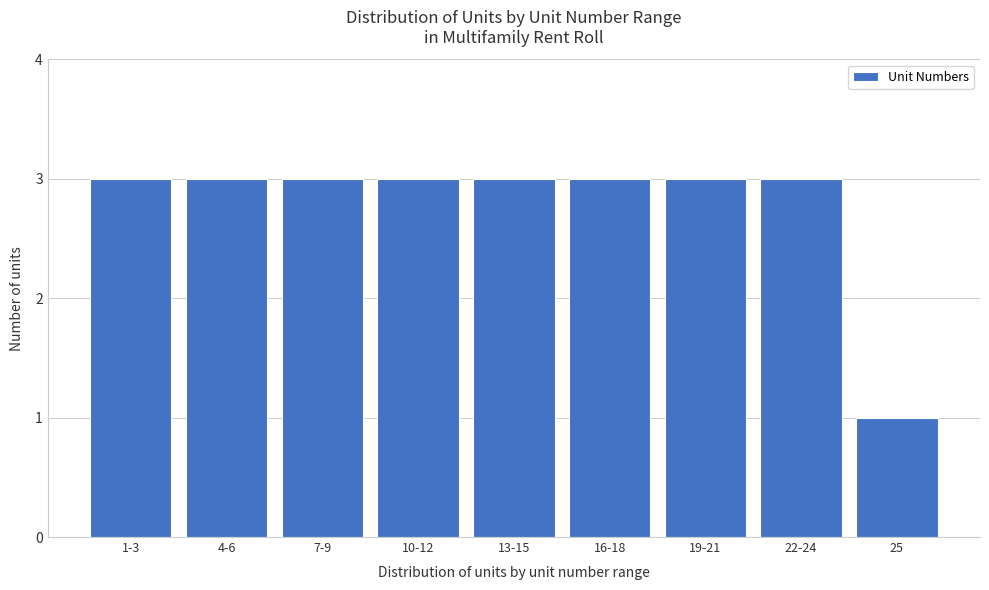

Reading left to right, list all the values displayed in this chart.

1-3=3	4-6=3	7-9=3	10-12=3	13-15=3	16-18=3	19-21=3	22-24=3	25=1